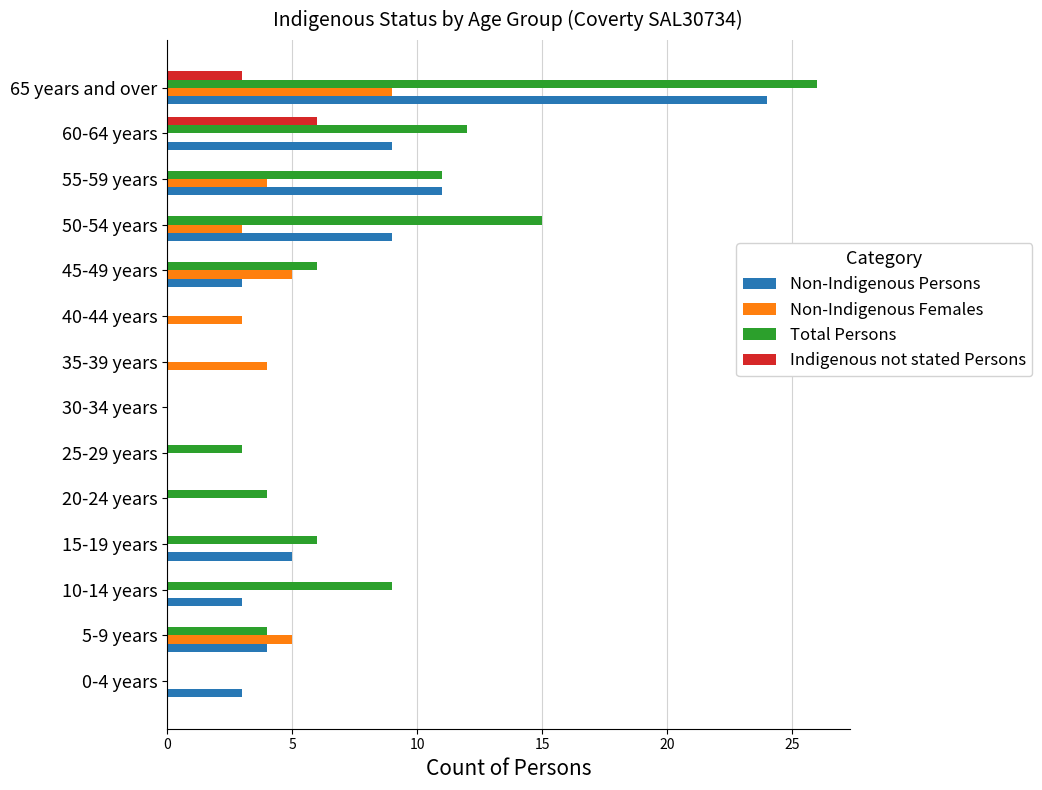

At which label is Total Persons closest to 13?

60-64 years